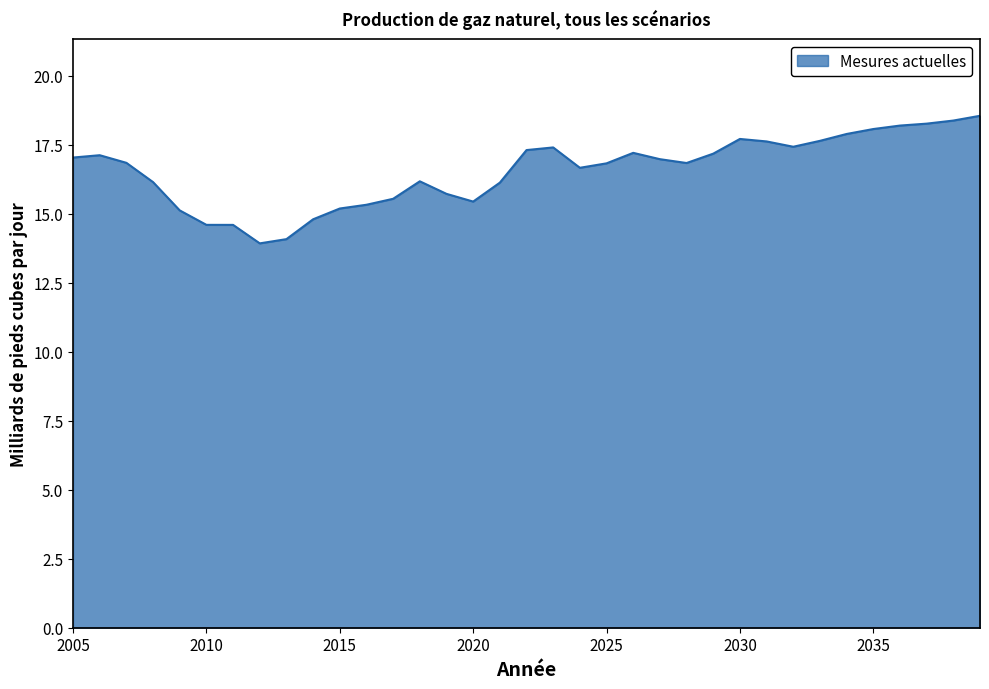

What is the minimum value shown in the chart?

13.9